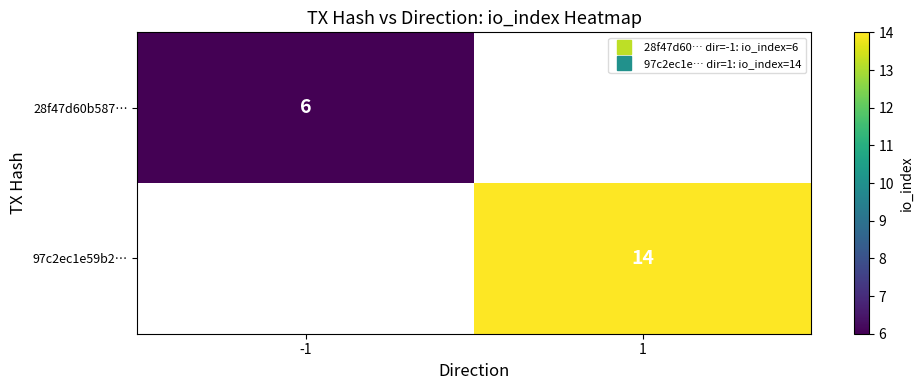

Between -1 and 1, which series saw the biggest shift?

97c2ec1e59b2…